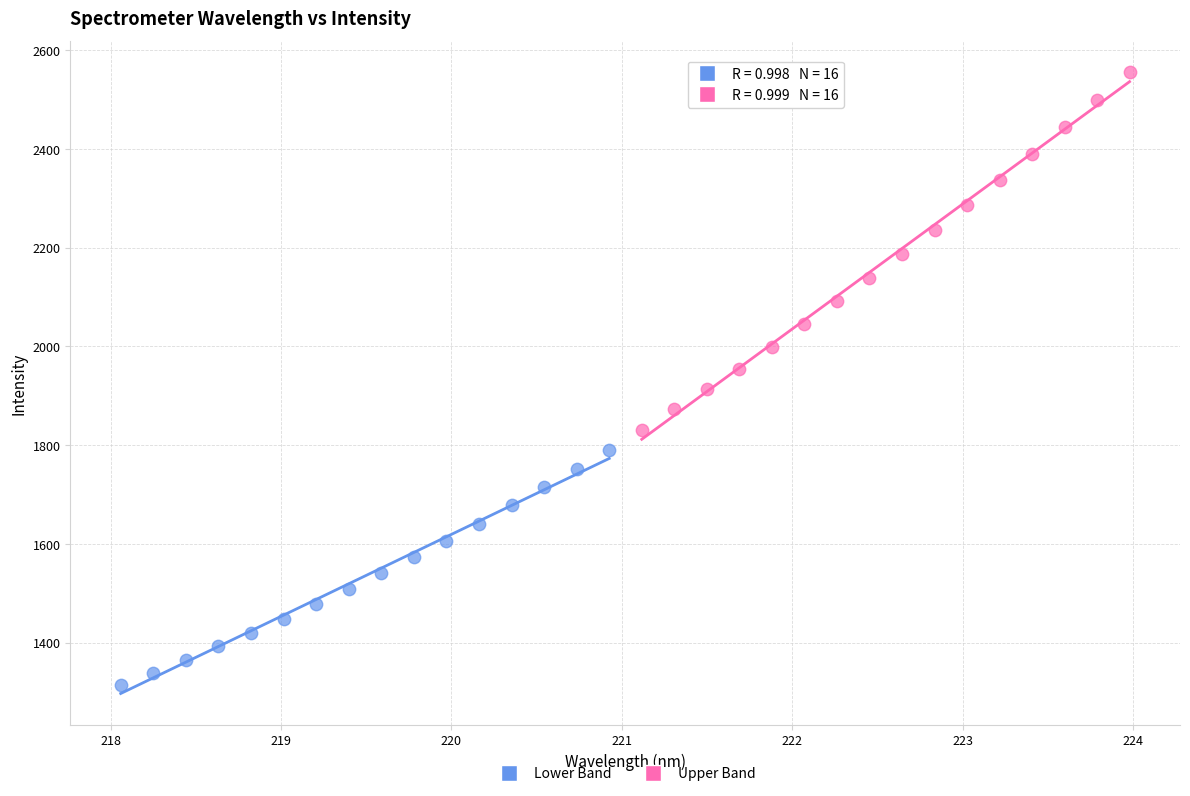

Which series reaches the maximum Y coordinate?

Upper Band